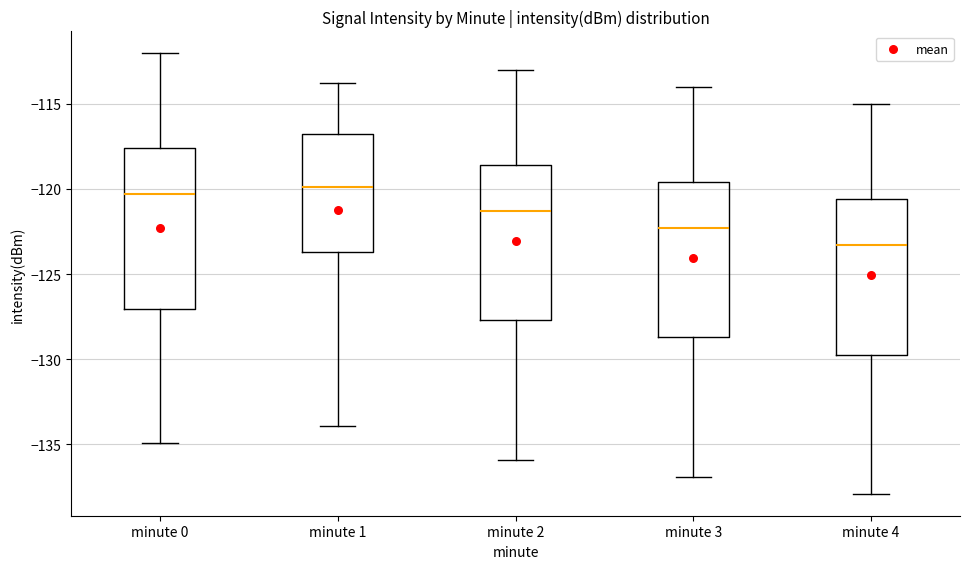

Reading left to right, read every box against the y-axis: the position of its median line, the range the box covers, and the ends of its whiskers. The values are not printed on the chart, so give them approximately, as read against the axis.

minute 0: median -120.5, box -127.0 to -117.5, whiskers -135.0 to -112.0
minute 1: median -120.0, box -123.5 to -117.0, whiskers -134.0 to -114.0
minute 2: median -121.5, box -127.5 to -118.5, whiskers -136.0 to -113.0
minute 3: median -122.5, box -128.5 to -119.5, whiskers -137.0 to -114.0
minute 4: median -123.5, box -129.5 to -120.5, whiskers -138.0 to -115.0